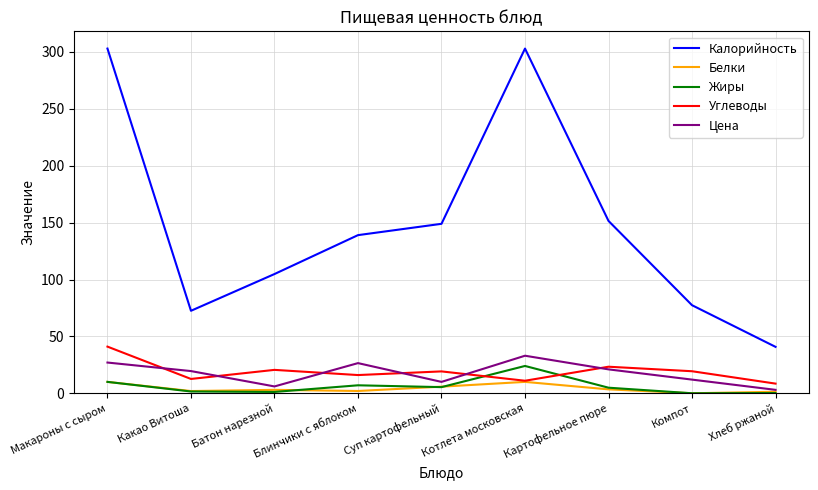

What position from the left is Компот?

8